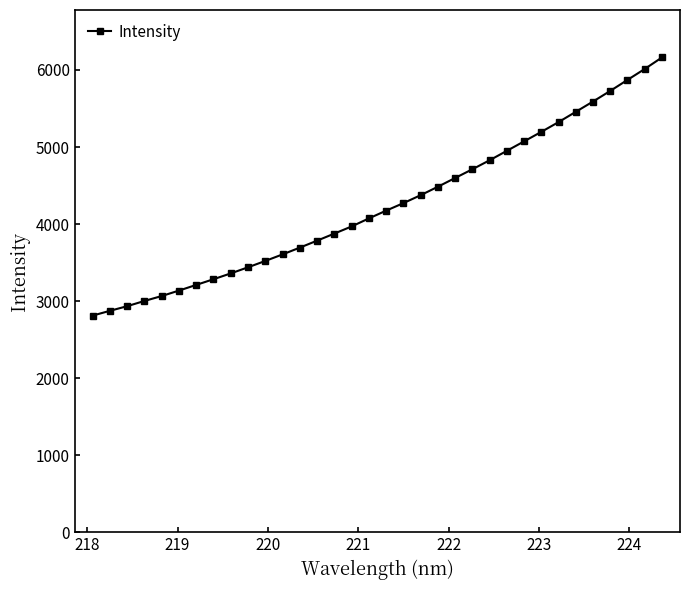

Reading left to right, list all the values displayed in this chart.

2811.3	2873.2	2933.5	3001.3	3065.3	3136.2	3209.7	3283.6	3359.2	3438.4	3520.8	3605.8	3693.7	3784.2	3876.0	3968.4	4072.8	4173.6	4271.2	4374.1	4483.9	4597.7	4710.8	4827.6	4950.1	5073.0	5196.5	5323.1	5456.6	5590.3	5728.1	5871.0	6012.9	6162.3